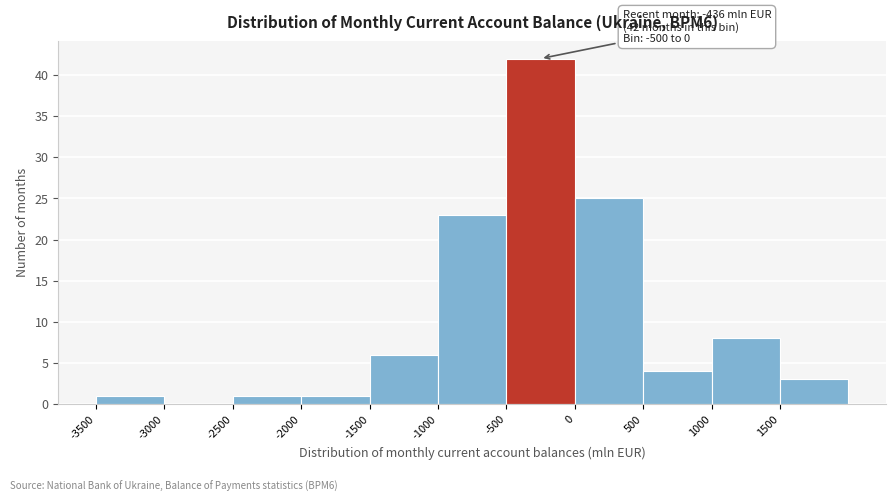

Which range on the x-axis has the tallest bar?

-500 to 0